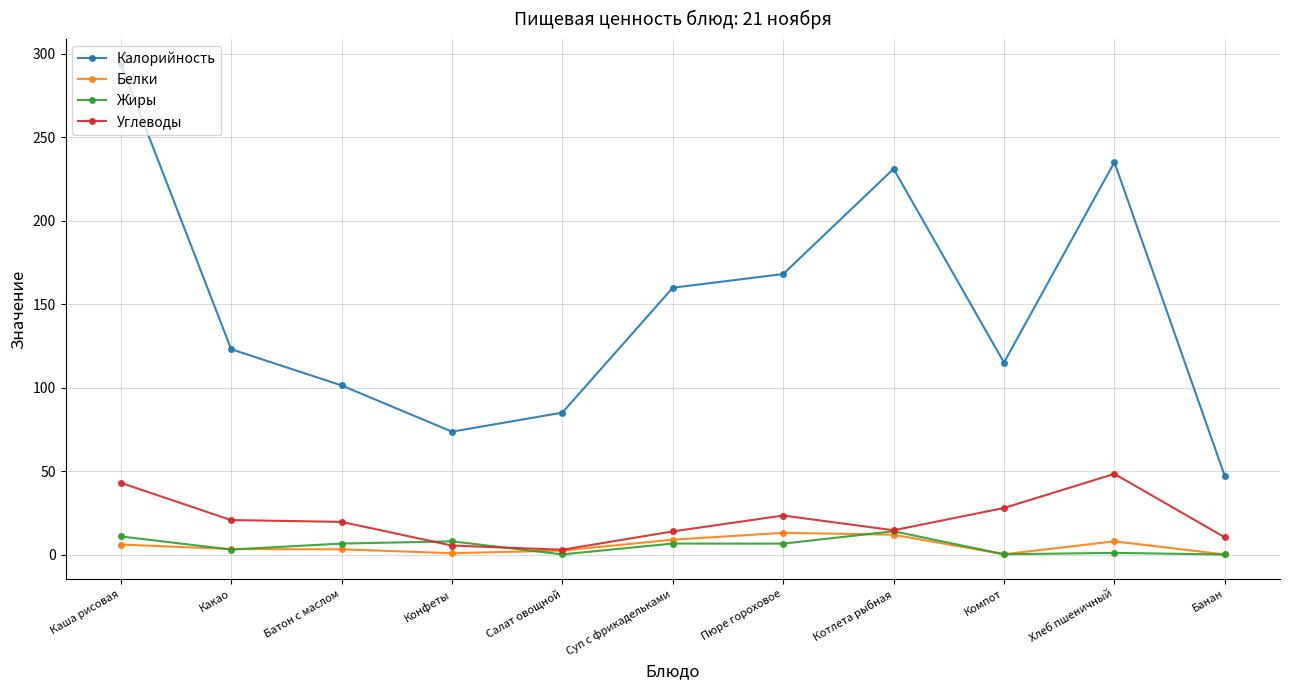

Which series ends up on top after the final intersection of Углеводы and Жиры?

Углеводы